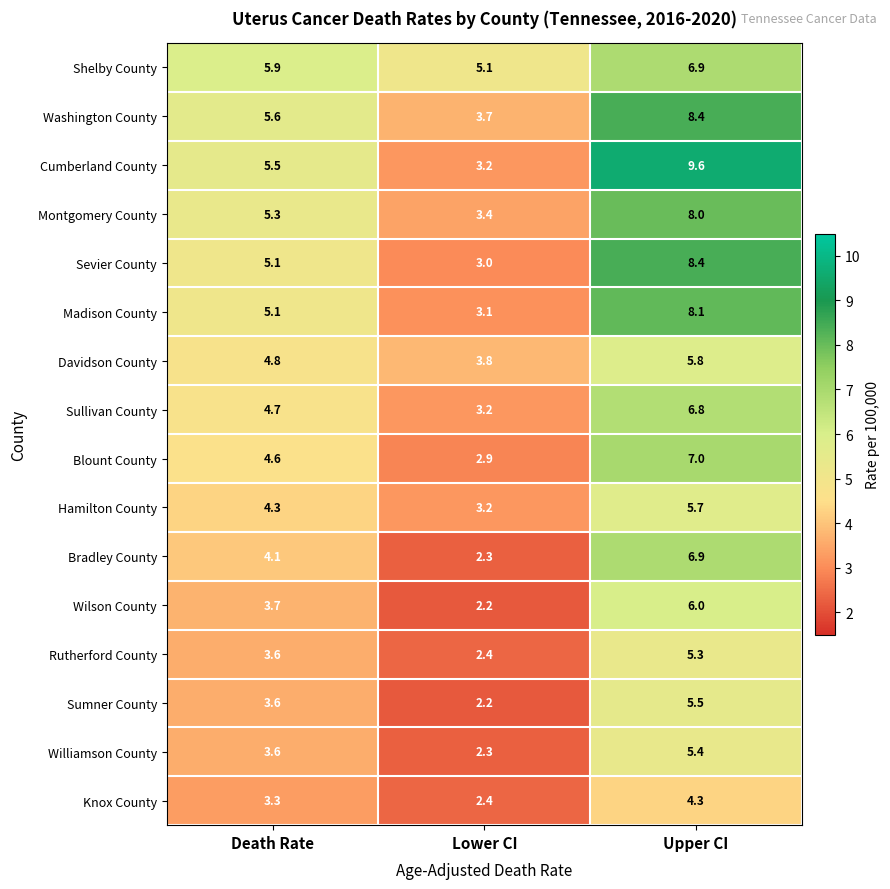

At which label does Sumner County reach its peak?

Upper CI